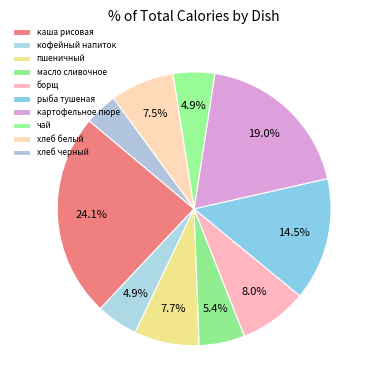

What is the largest slice in the pie chart?

каша рисовая